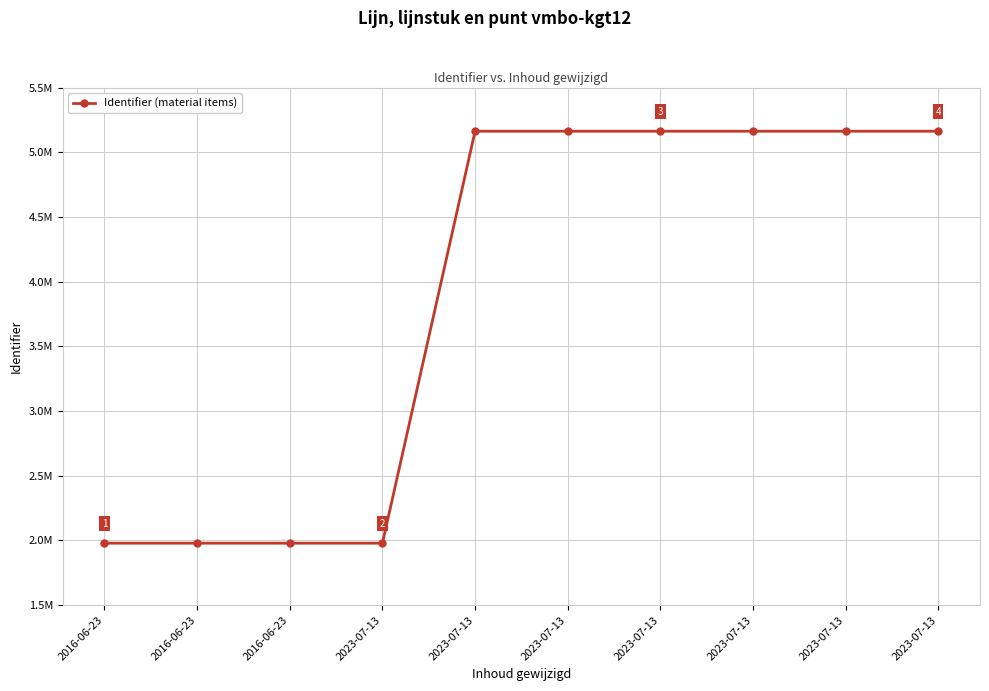

Is this an area chart (filled region under the line)?

No